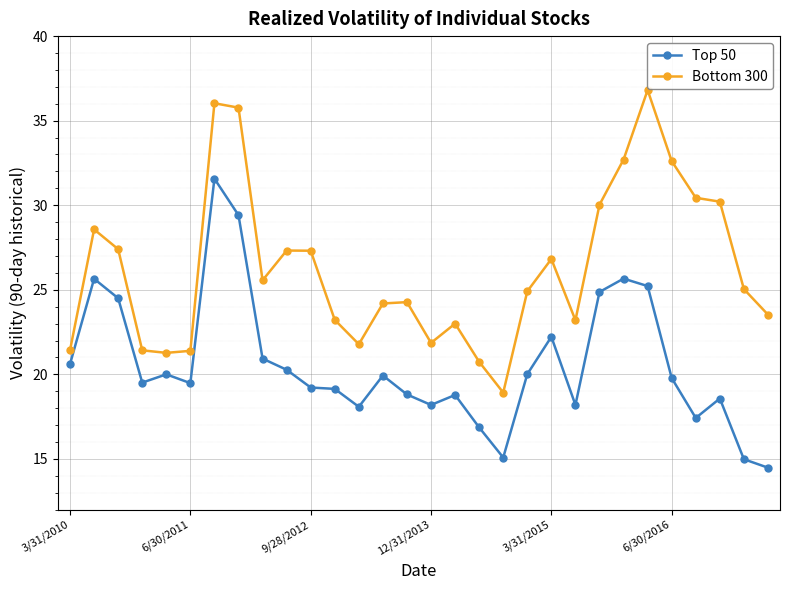

True or false: Bottom 300 has more than 1 points higher than both neighbors.

True